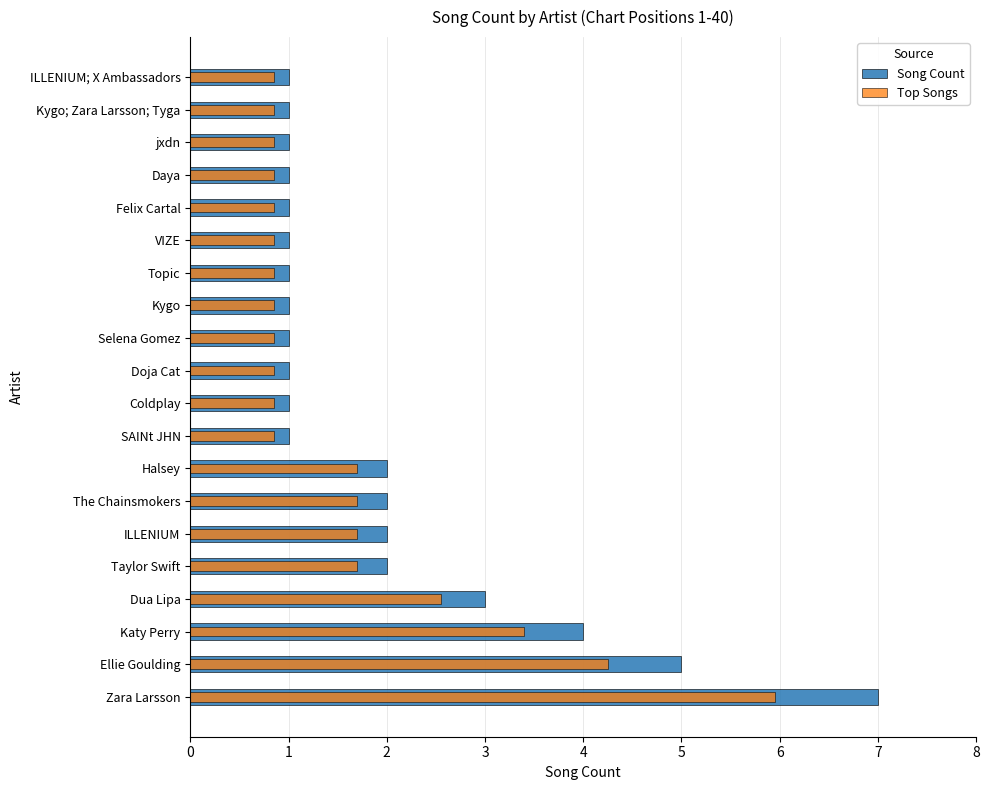

True or false: Top Songs has a value of 0.5 at Topic.

False